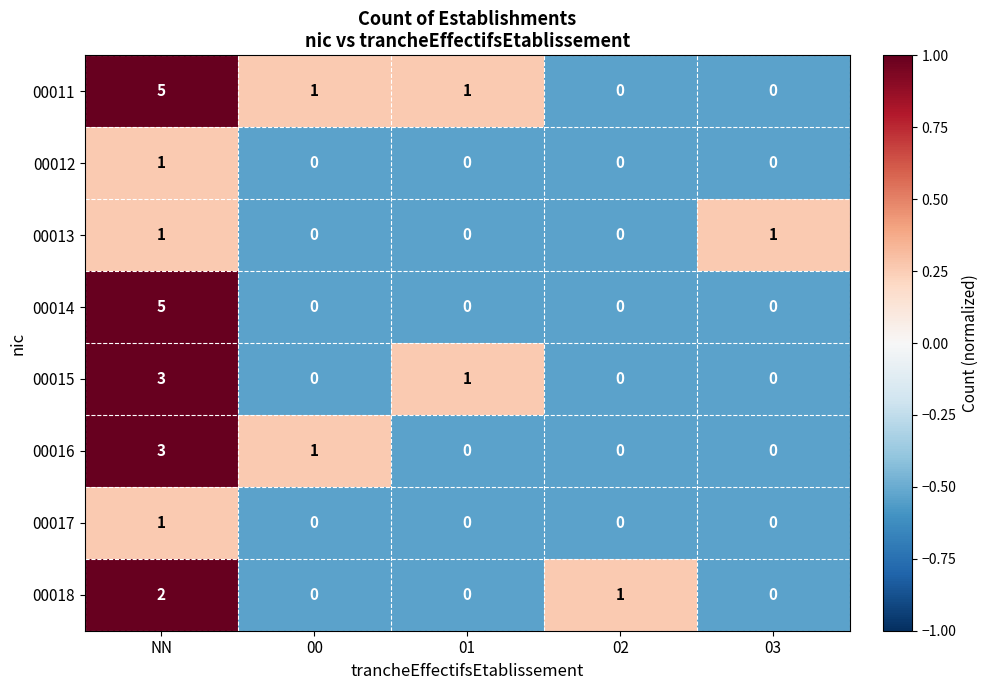

How many values in 00017 are above zero?

1